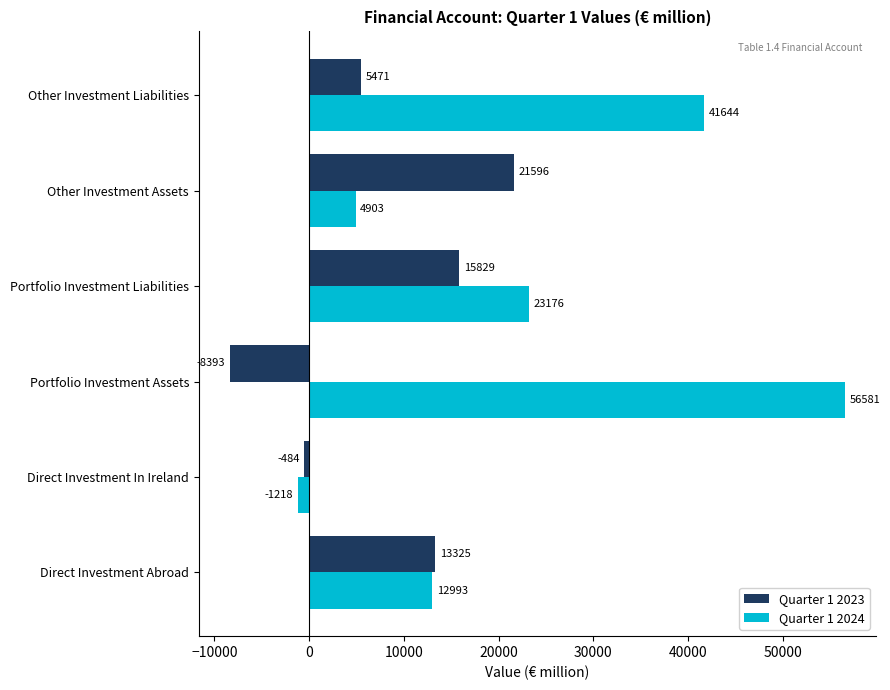

What is the spread (max minus min) of values at Direct Investment Abroad?

332